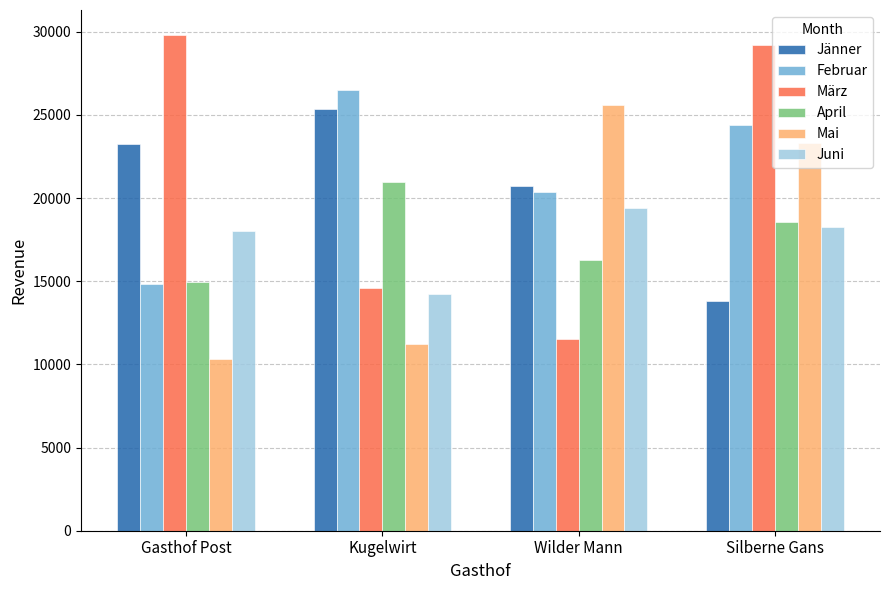

Rank the series by their maximum value, from highest to lowest.

März, Februar, Mai, Jänner, April, Juni